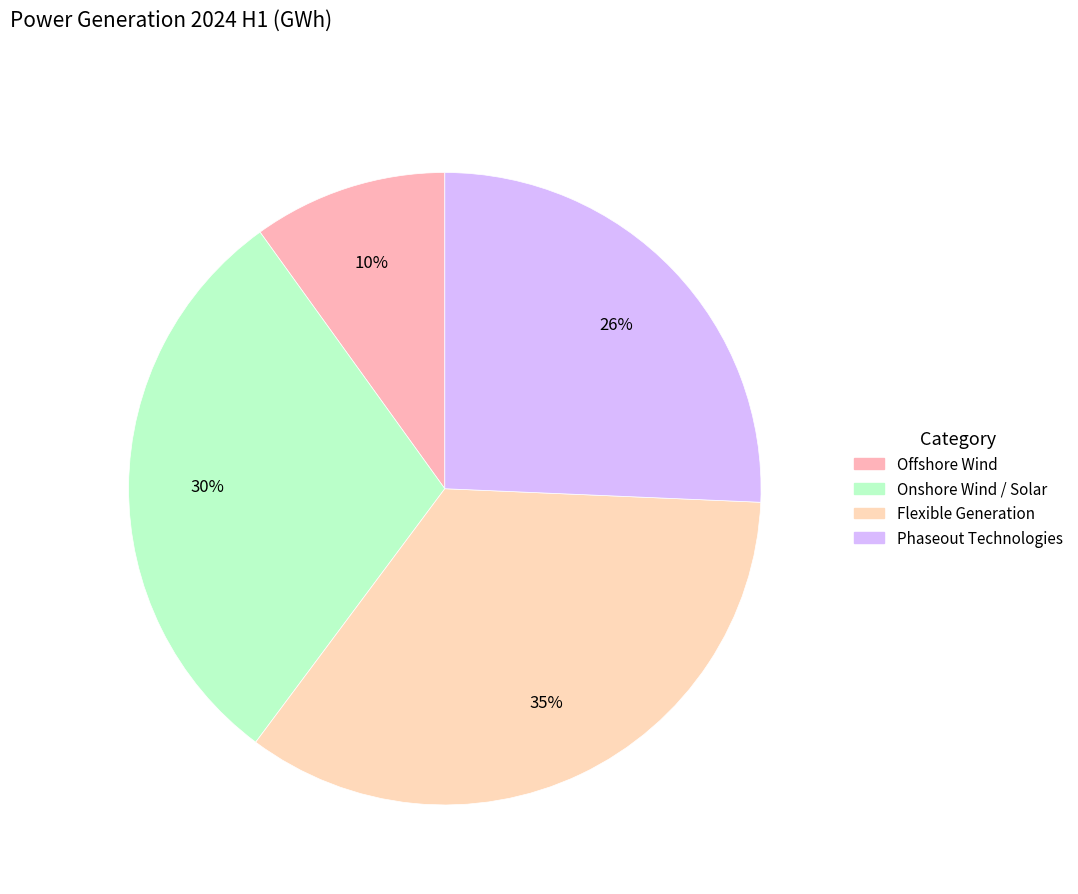

Between Offshore Wind and Flexible Generation, which is larger?

Flexible Generation